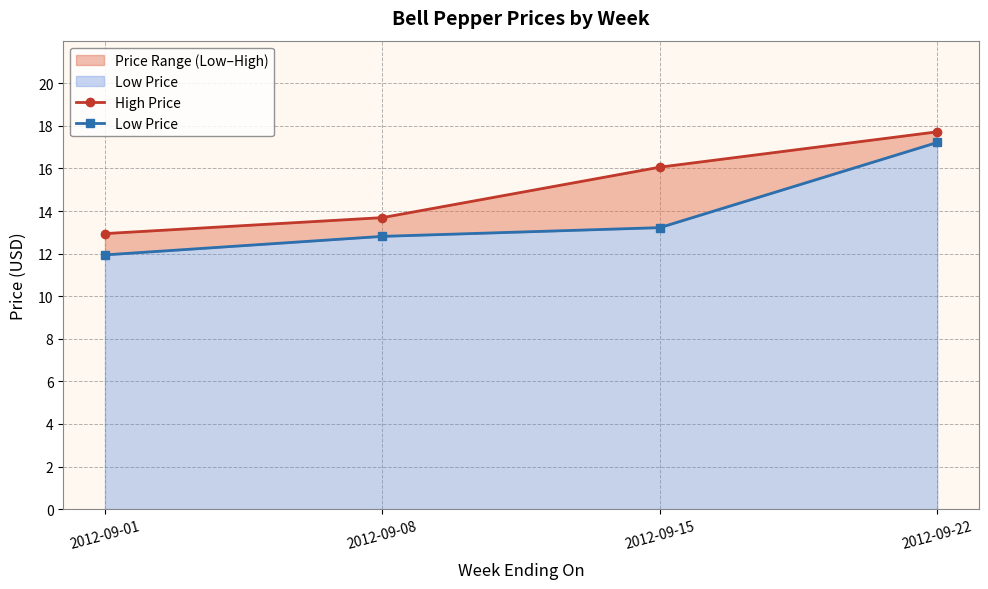

The Low Price series shows 5.5 at 2012-09-15. True or false?

False